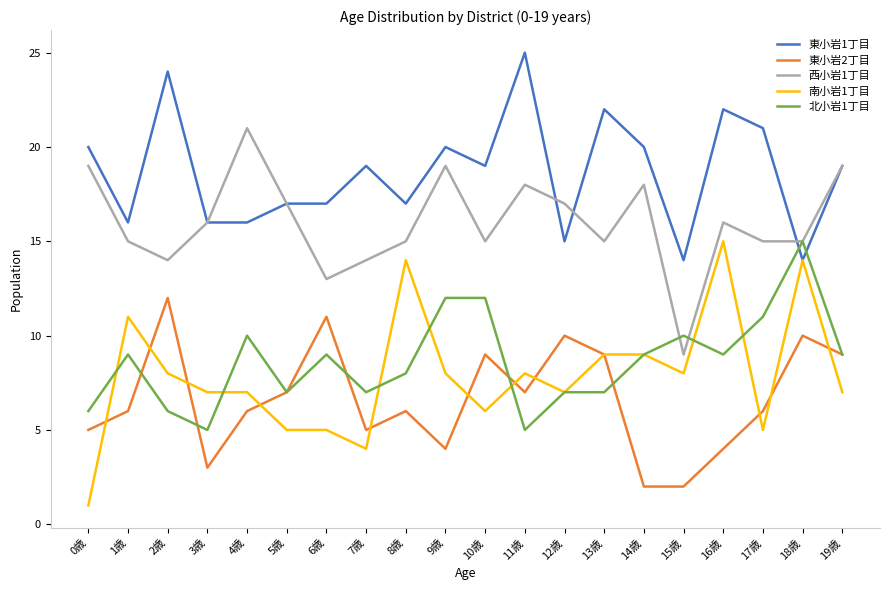

Which category has the highest value across all series?

11歳